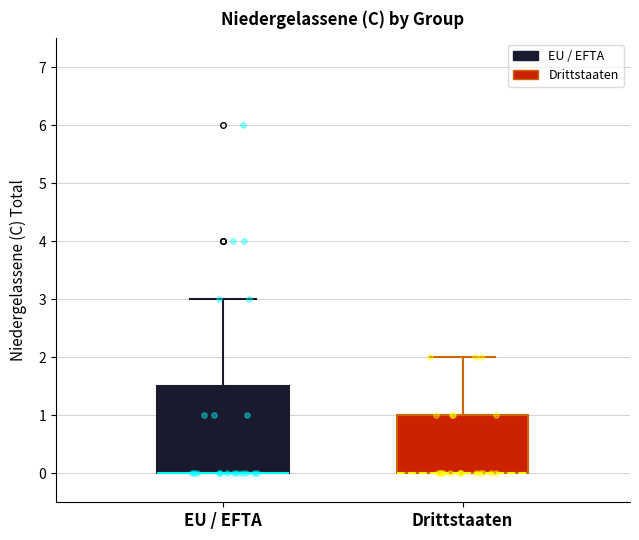

Where is the lower edge of the box for Drittstaaten on the y-axis? The values are not printed on the chart, so give them approximately, as read against the axis.

0.0